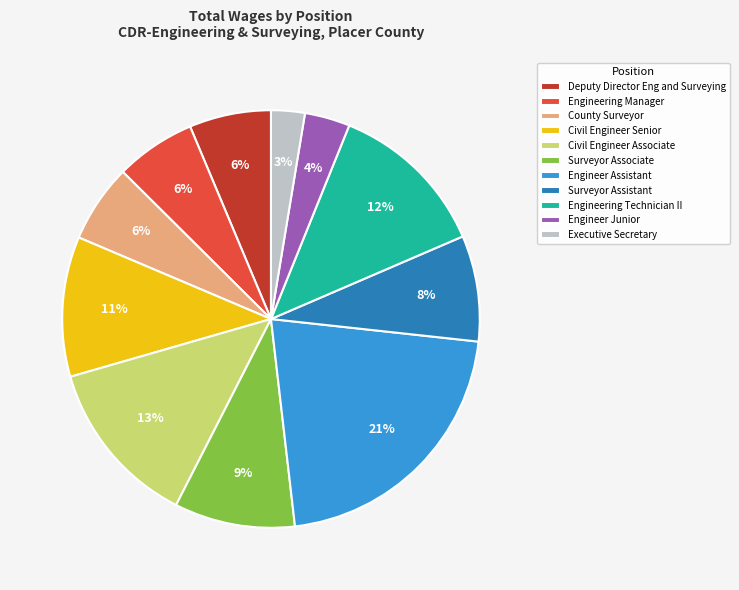

Is the sum of Engineer Assistant and Surveyor Assistant greater than half?

No